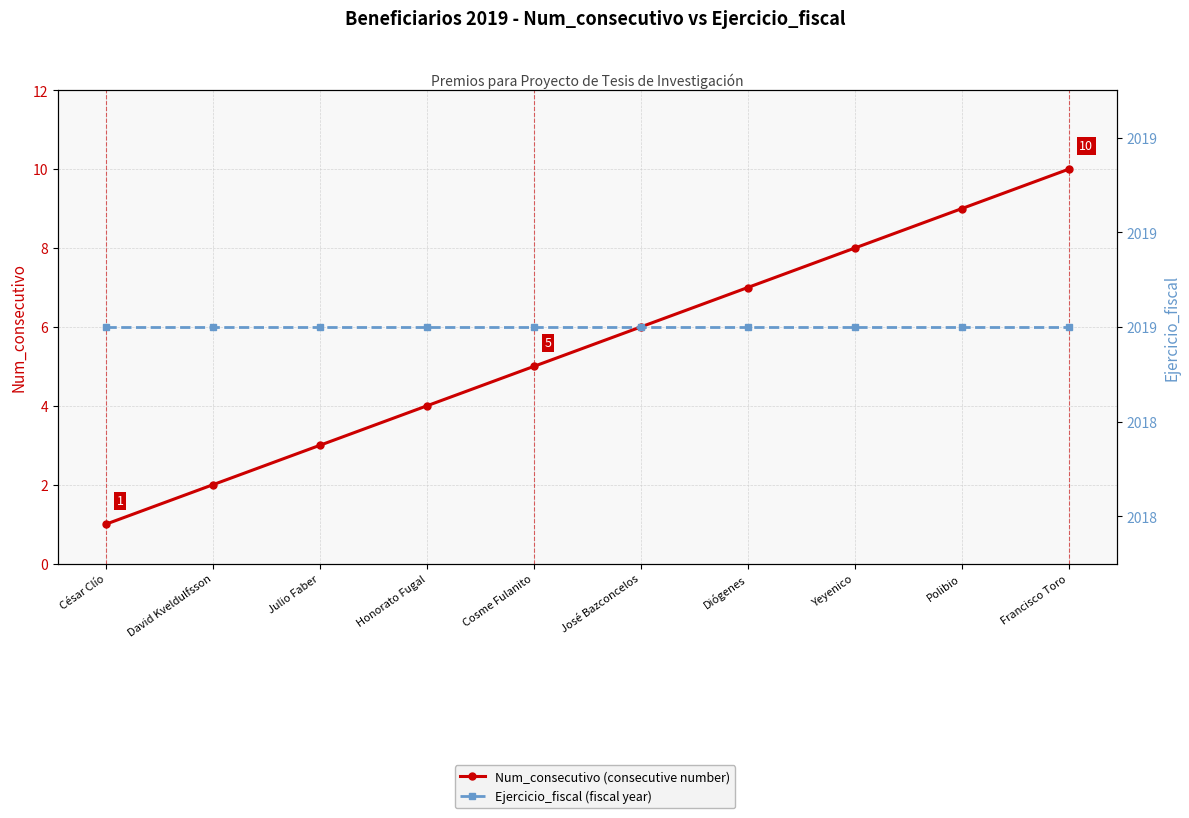

Reading left to right, extract all data points from this chart.

Num_consecutivo (consecutive number): César Clío=1	David Kveldulfsson=2	Julio Faber=3	Honorato Fugal=4	Cosme Fulanito=5	José Bazconcelos=6	Diógenes=7	Yeyenico=8	Polibio=9	Francisco Toro=10
Ejercicio_fiscal (fiscal year): César Clío=2019	David Kveldulfsson=2019	Julio Faber=2019	Honorato Fugal=2019	Cosme Fulanito=2019	José Bazconcelos=2019	Diógenes=2019	Yeyenico=2019	Polibio=2019	Francisco Toro=2019